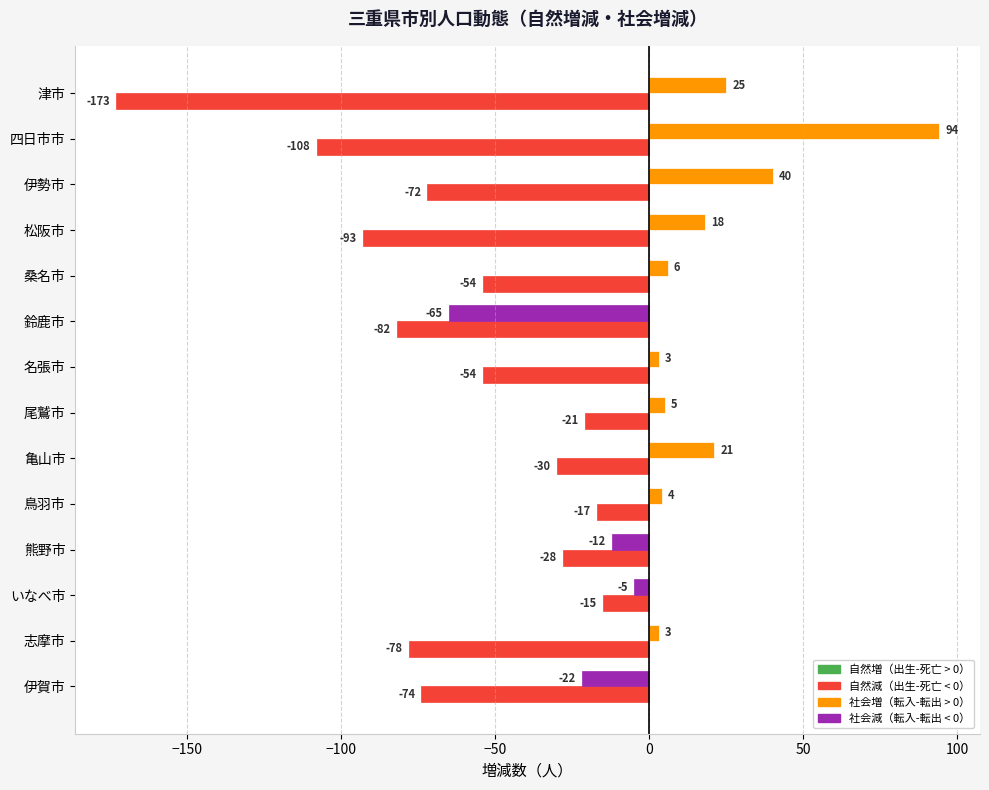

Which label corresponds to the largest value in the chart?

四日市市